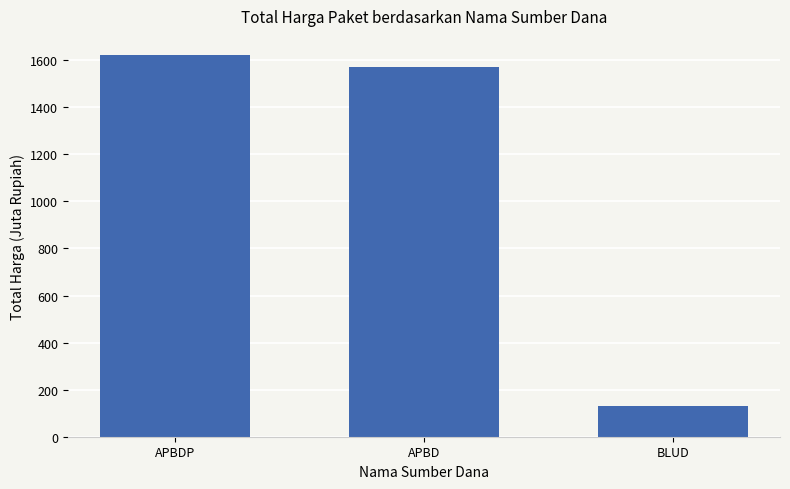

Rank the categories by value from lowest to highest.

BLUD, APBD, APBDP